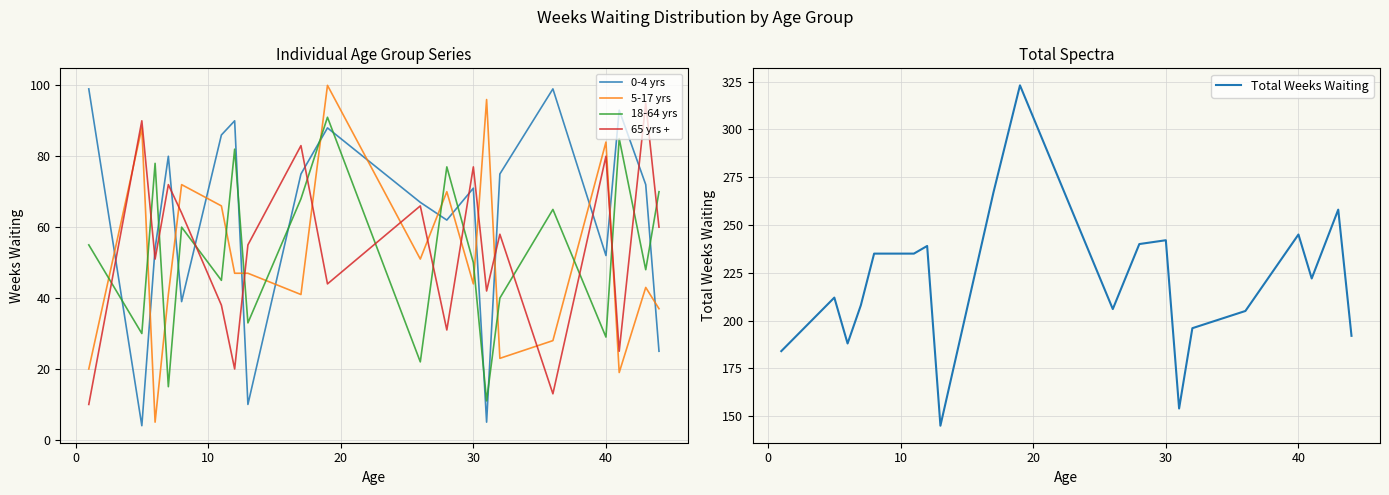

How many values in the 65 yrs + series exceed 58?

9